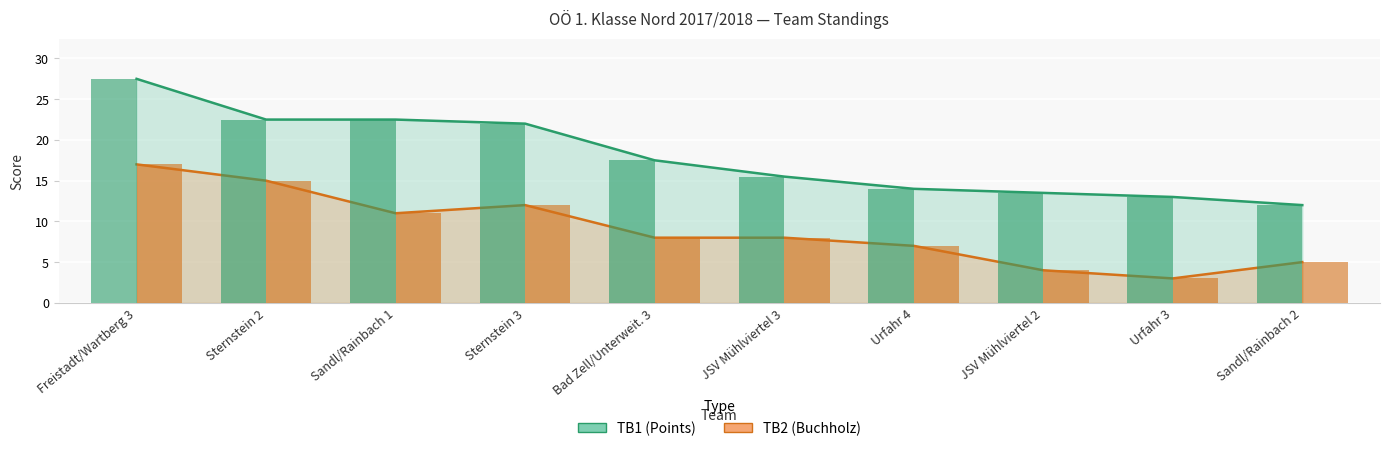

At which label does TB1 (Points) first exceed 17?

Freistadt/Wartberg 3